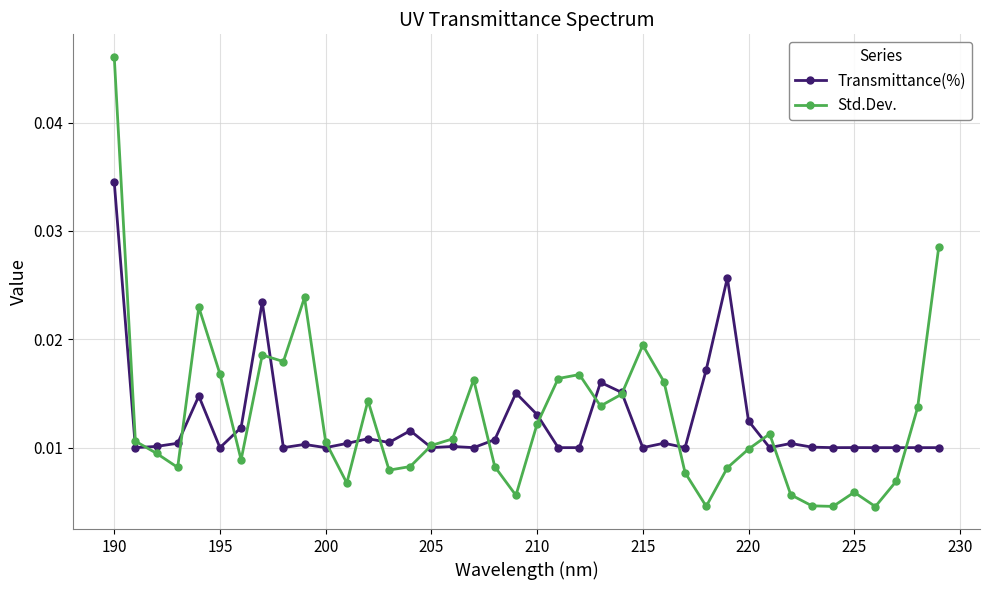

At how many categories does at least one series exceed 0?

40